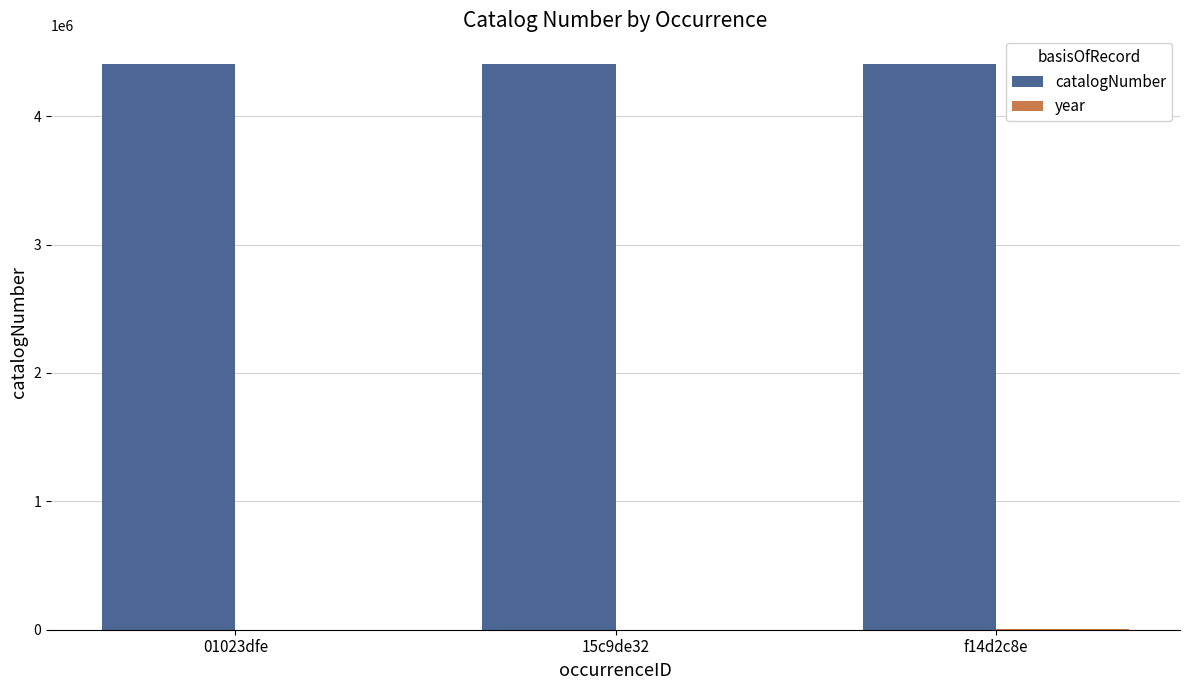

What is the maximum value shown in the chart?

4408532